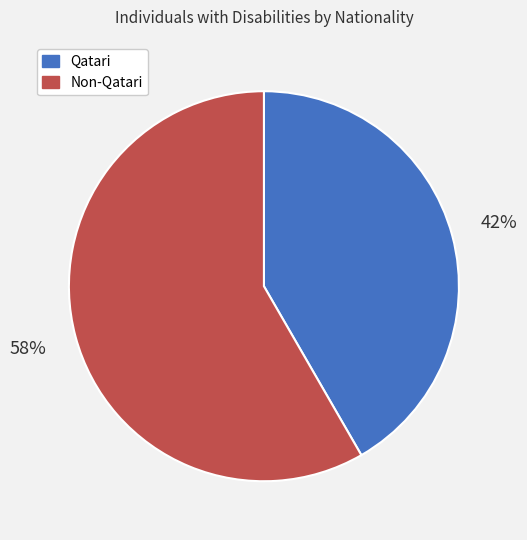

To the nearest percent, what is the average slice percentage?

50%